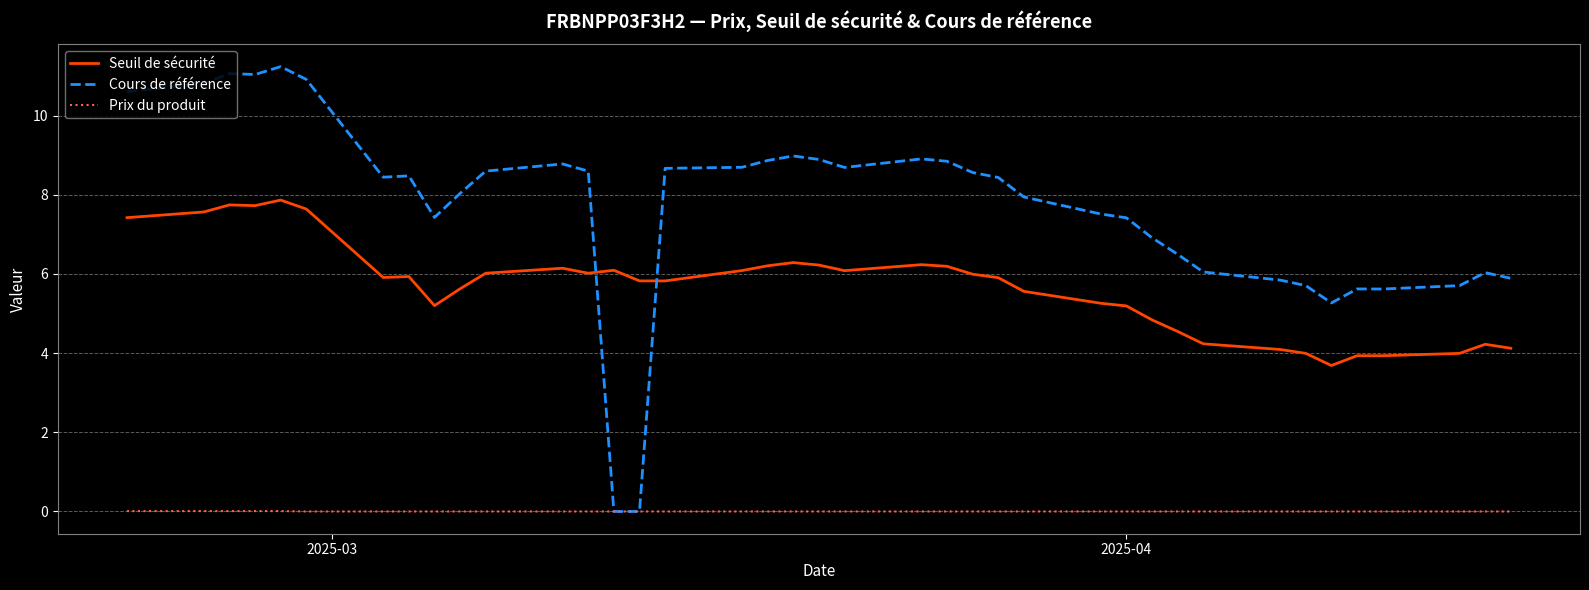

What are all the series names shown in the legend?

Seuil de sécurité, Cours de référence, Prix du produit